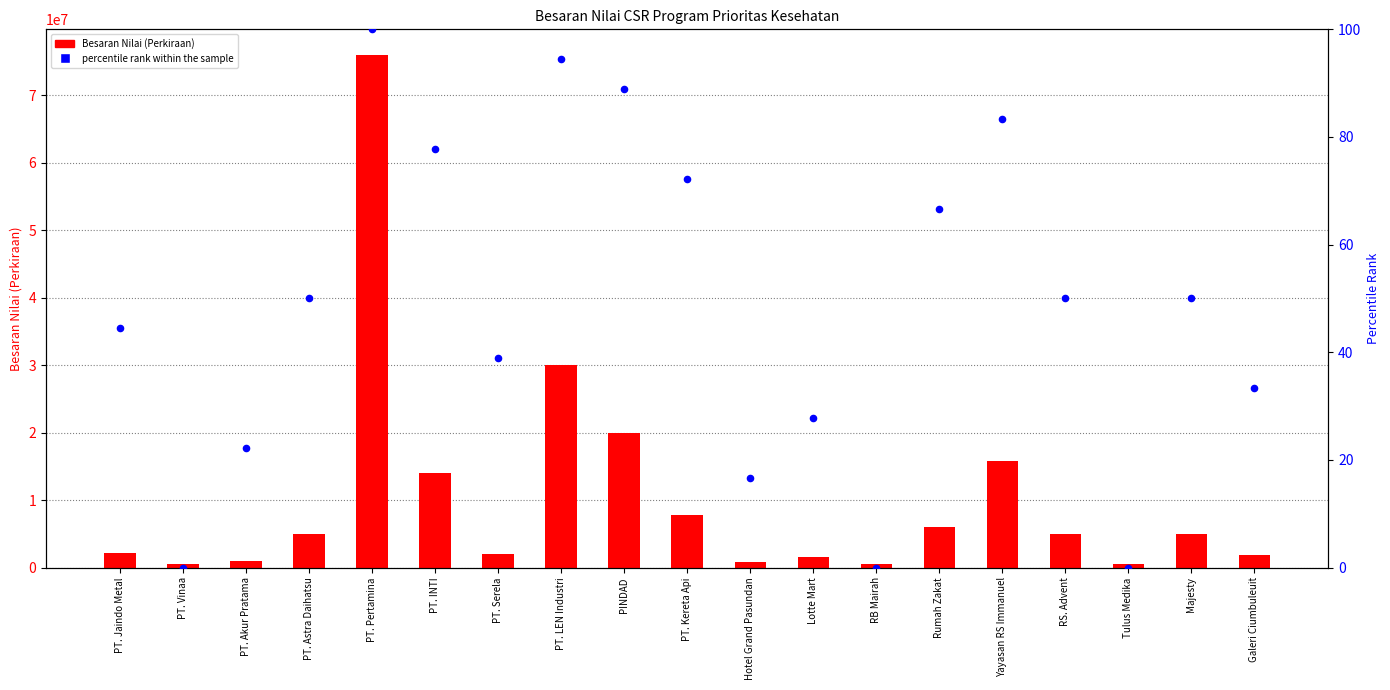

Which series has the largest Y range (max minus min)?

Besaran Nilai (Perkiraan)